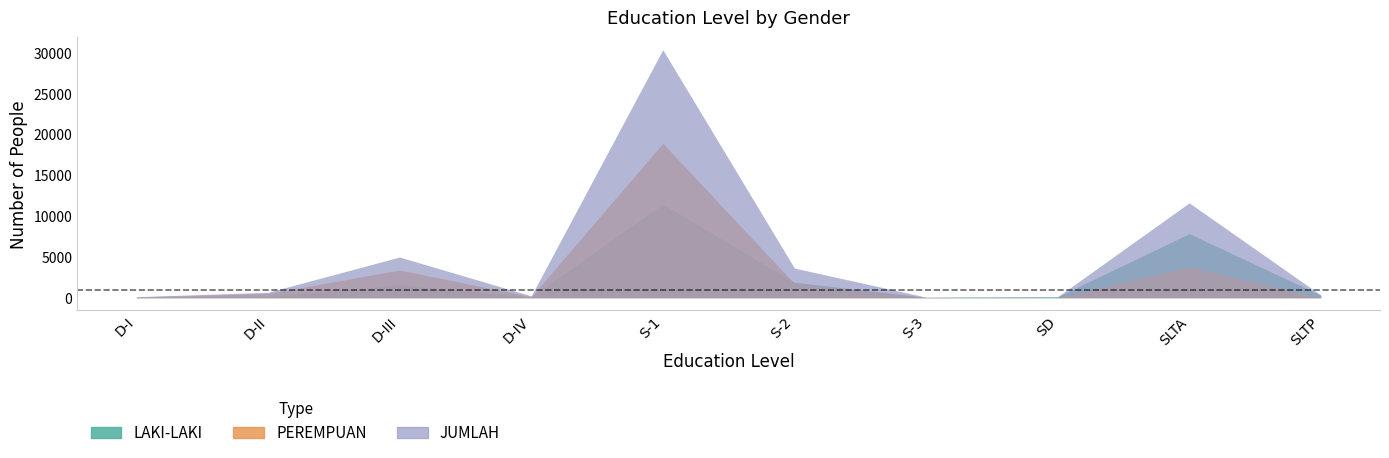

The LAKI-LAKI series shows 46 at D-I. True or false?

False